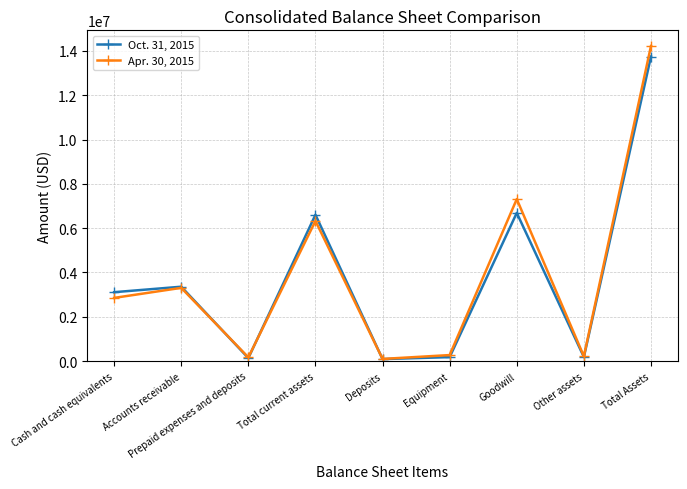

At Prepaid expenses and deposits, list the series in order from largest to smallest.

Apr. 30, 2015, Oct. 31, 2015